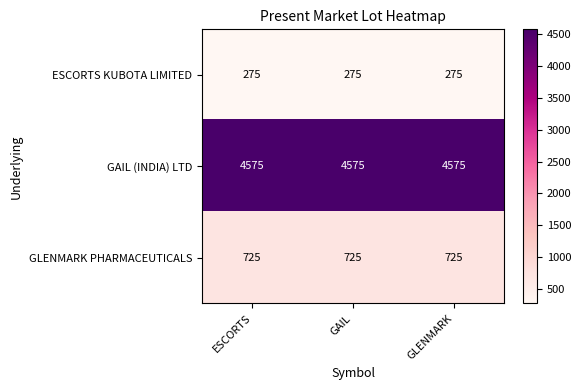

List the series in order of their peak value, lowest first.

ESCORTS KUBOTA LIMITED, GLENMARK PHARMACEUTICALS, GAIL (INDIA) LTD